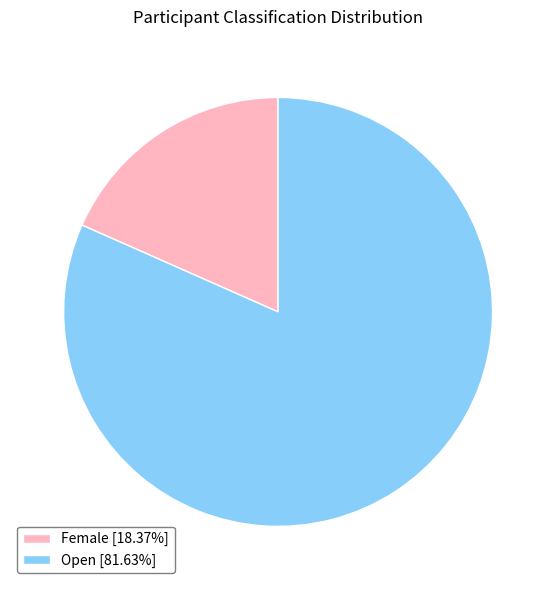

Approximately how many times larger is the value at Open [81.63%] compared to Female [18.37%]?

4.4